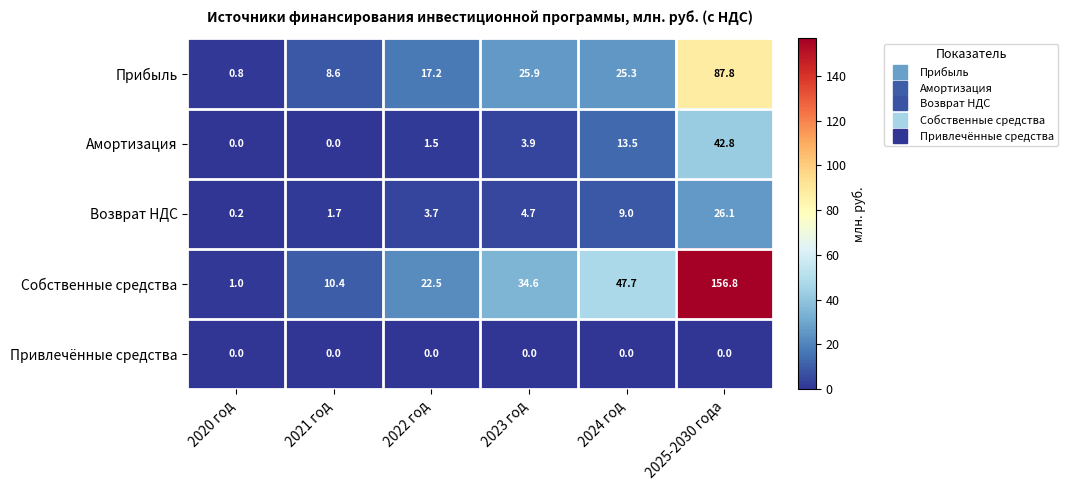

What is the sum of all Прибыль values?

165.6